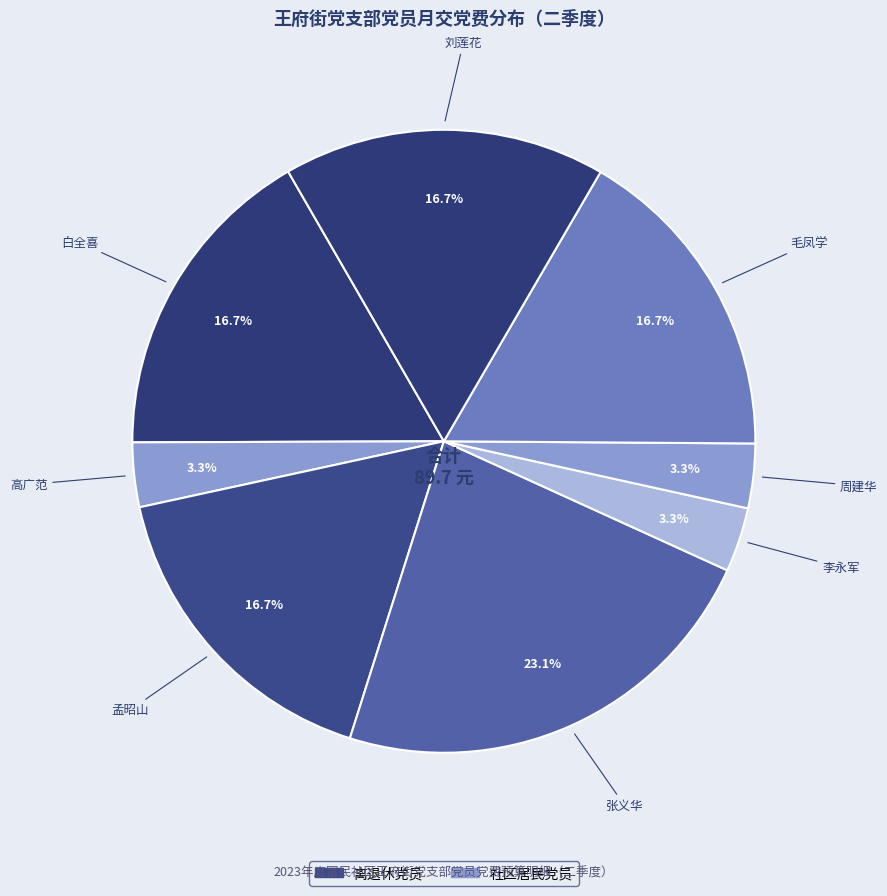

How many slices are in this pie chart?

8